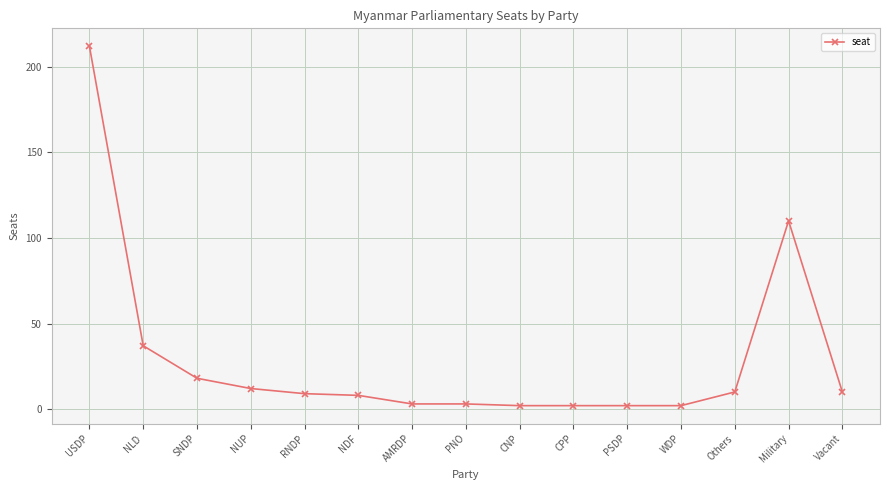

The chart shows a value of 9 at RNDP. True or false?

True